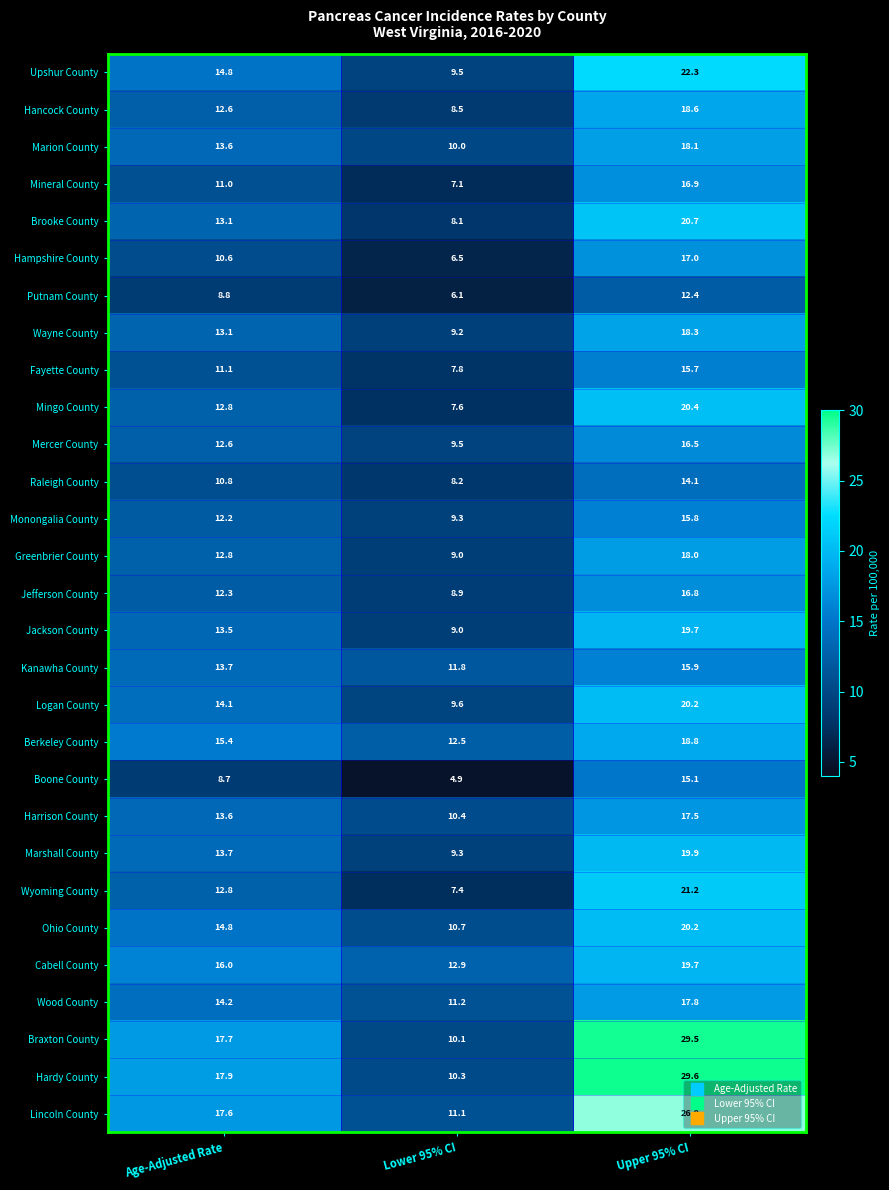

At how many categories does at least one series exceed 5?

3